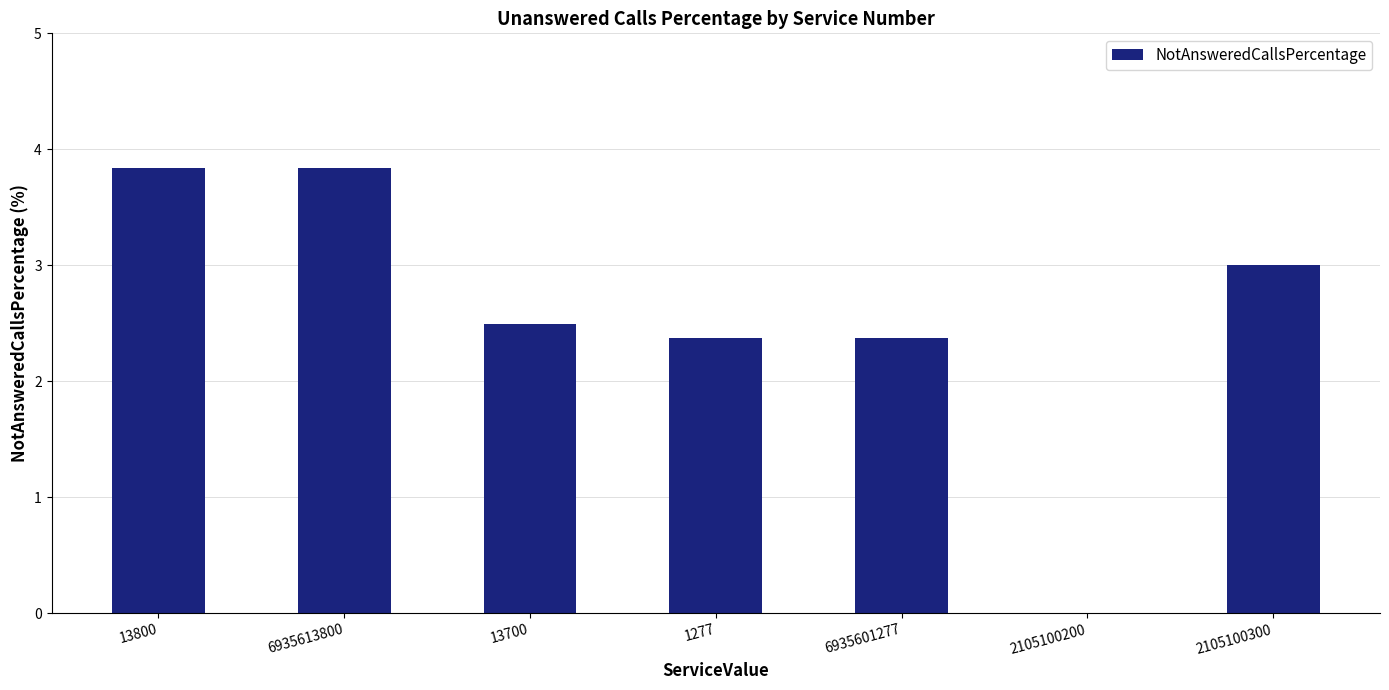

Are the bars horizontal?

No